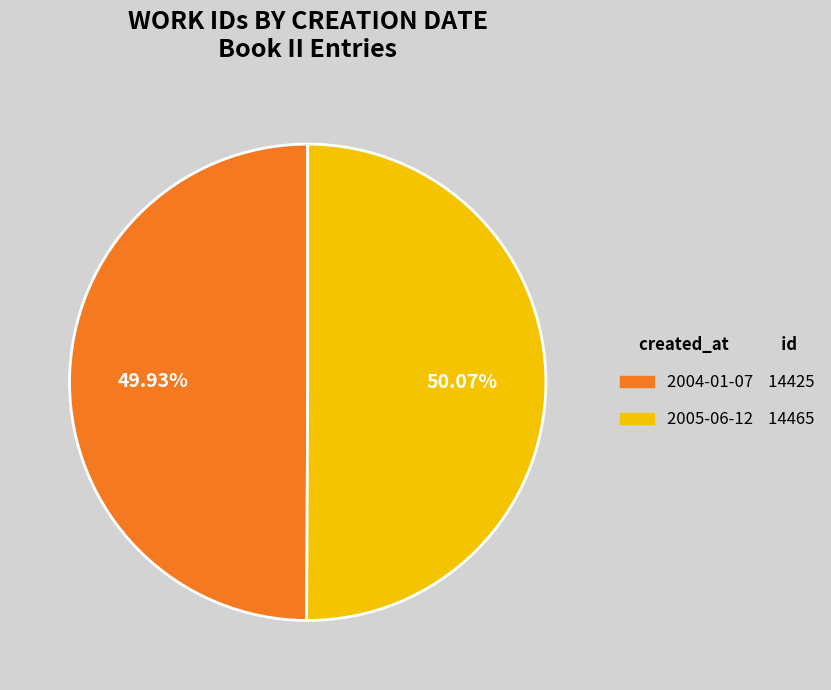

Is there any slice that represents more than half of the pie?

Yes